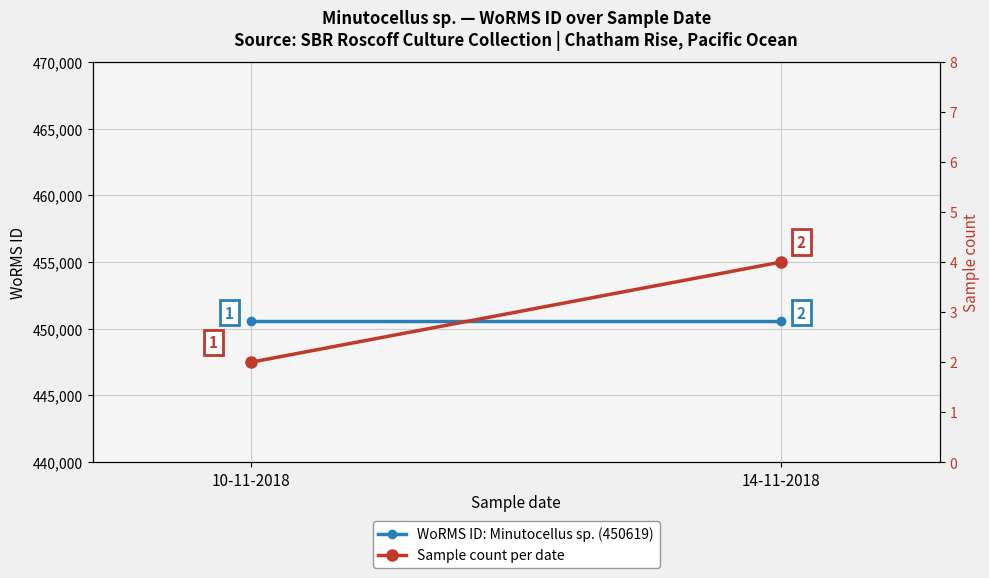

Where is Sample count per date nearest to the value 3?

10-11-2018